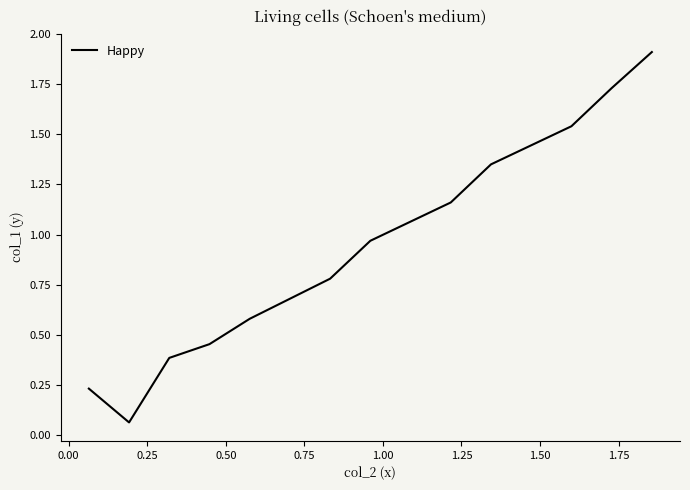

What is the maximum value shown in the chart?

1.9